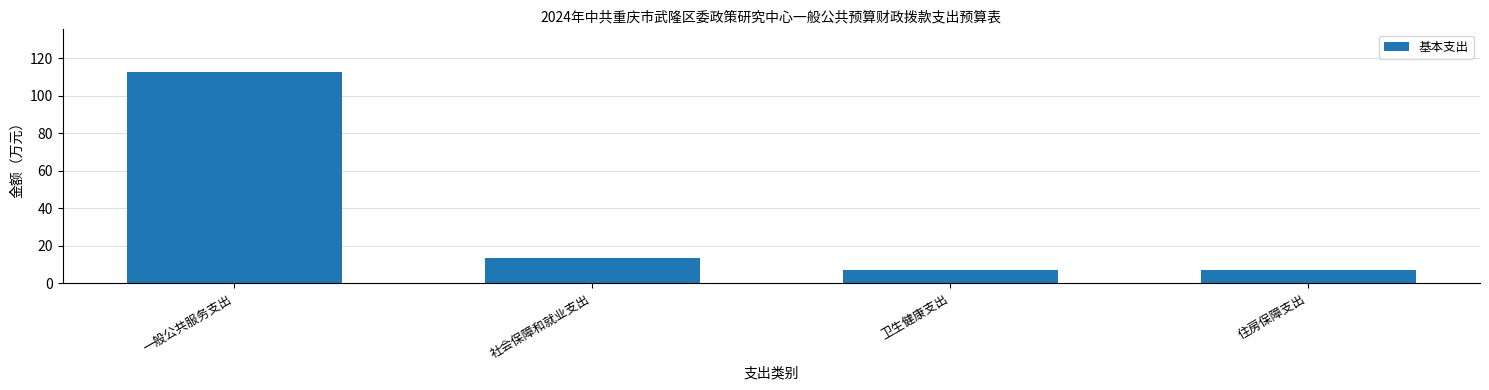

Read the value at 卫生健康支出.

6.8